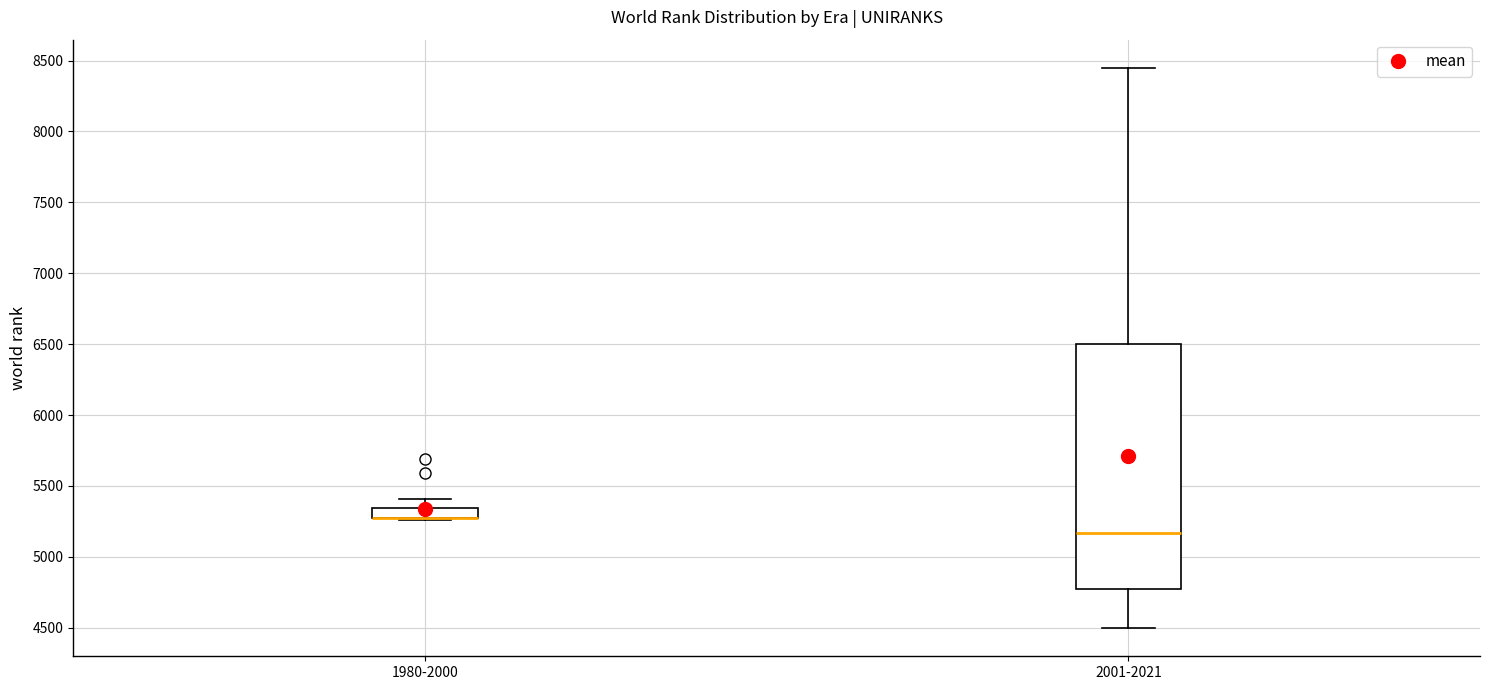

Where is the upper edge of the box for 1980-2000 on the y-axis? The values are not printed on the chart, so give them approximately, as read against the axis.

5350